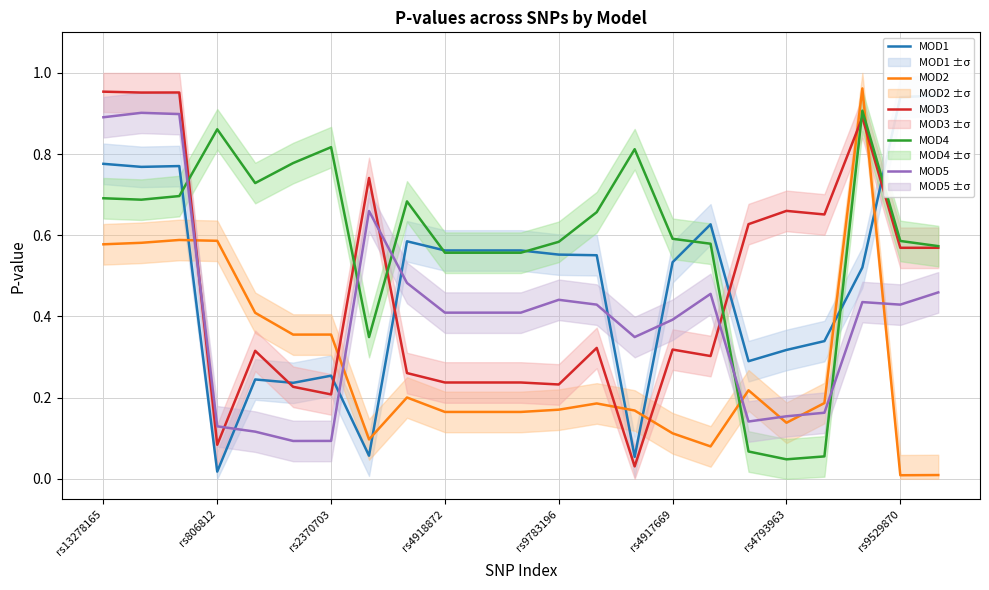

Which category has the highest value in the MOD2 series?

20